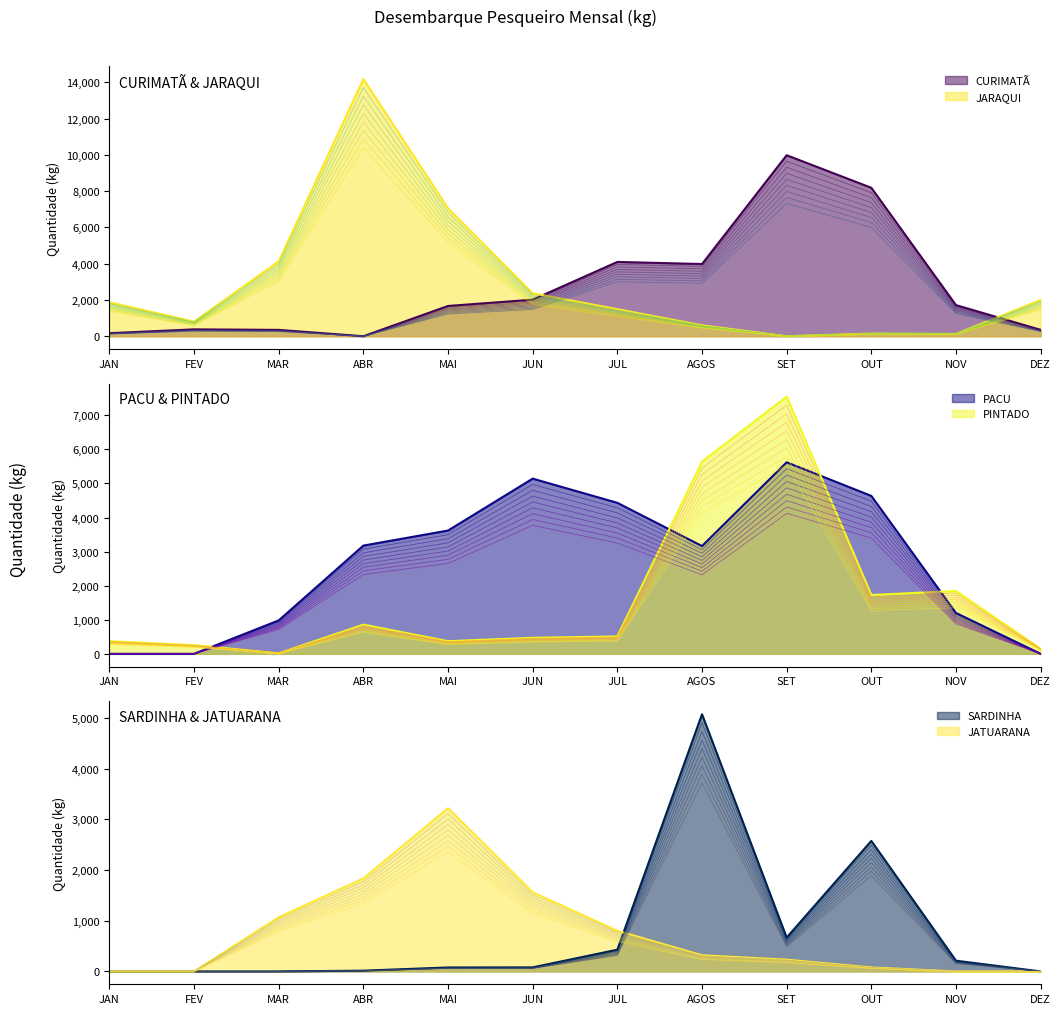

The JATUARANA series shows 1426.7 at NOV. True or false?

False